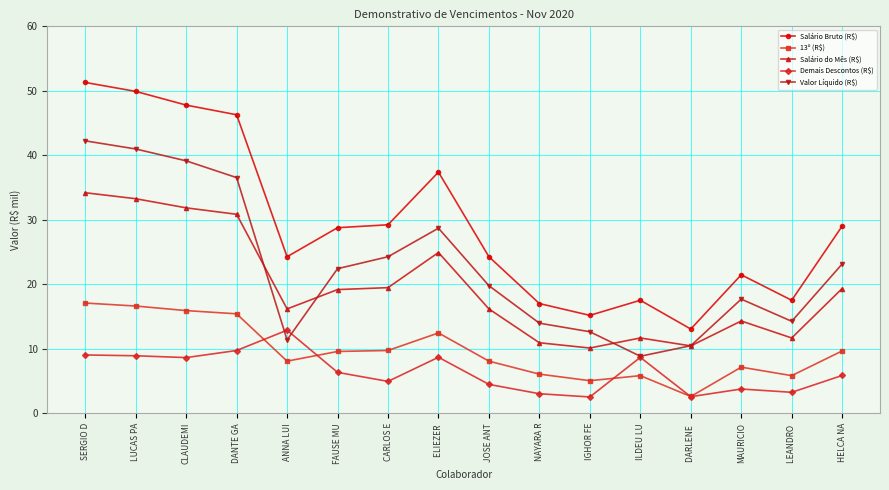

What is the difference between the second highest and second lowest values in the 13º (R$) series?

11.6